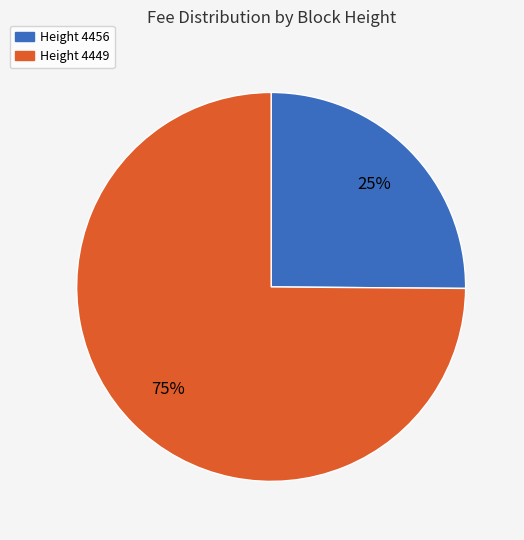

To the nearest percent, what is the difference between the largest and smallest slice percentages?

50%